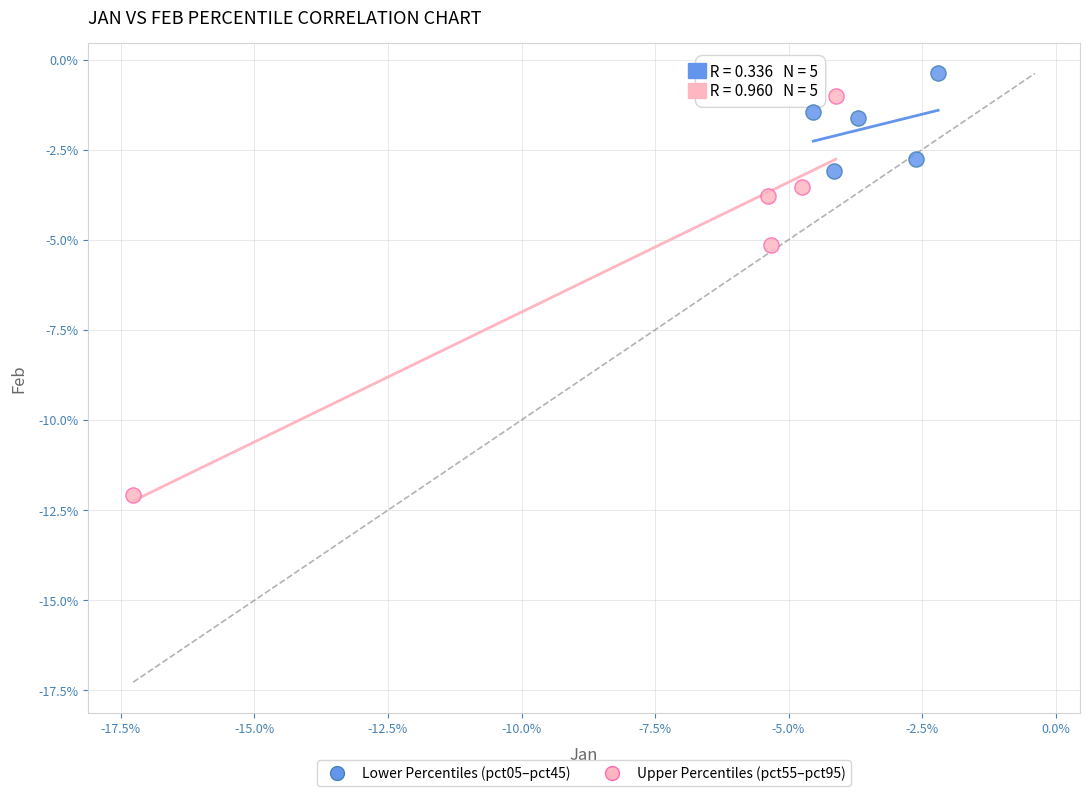

Which series contains the highest Y value?

Lower Percentiles (pct05–pct45)